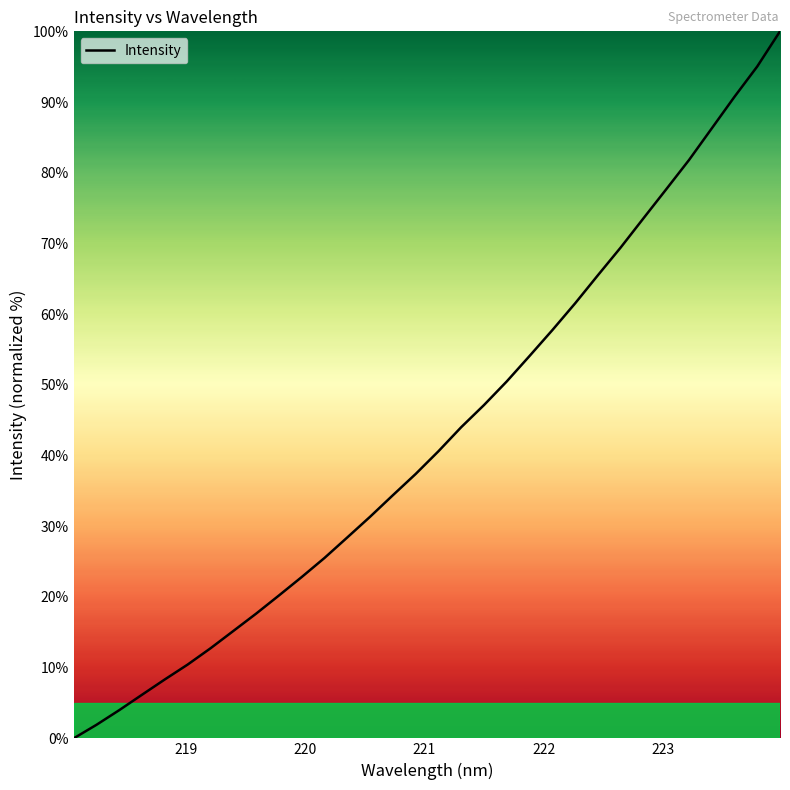

What is the difference between the maximum and second lowest values?

98.1